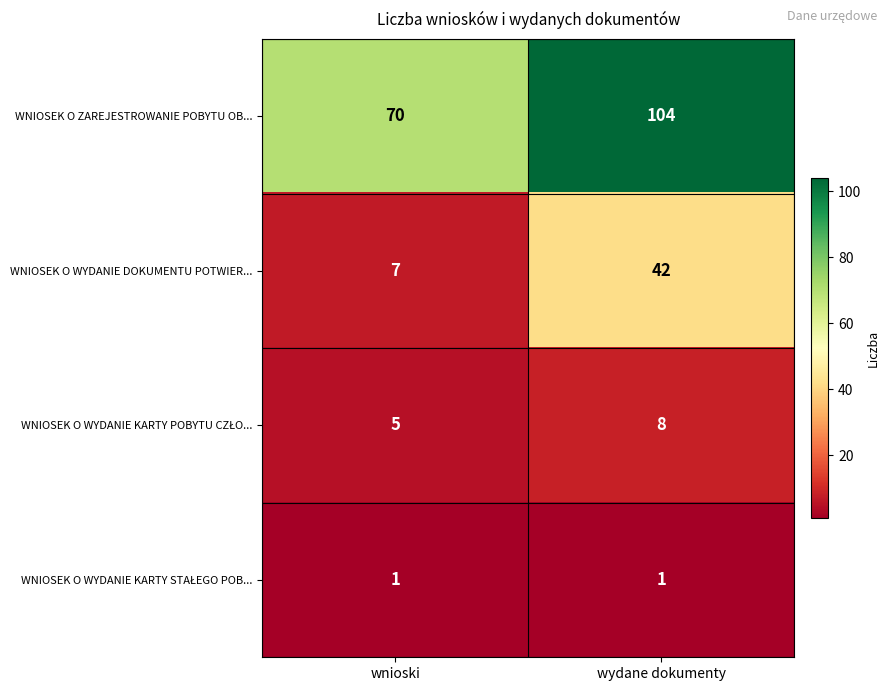

What is the approximate value of WNIOSEK O WYDANIE DOKUMENTU POTWIER... at wnioski?

7